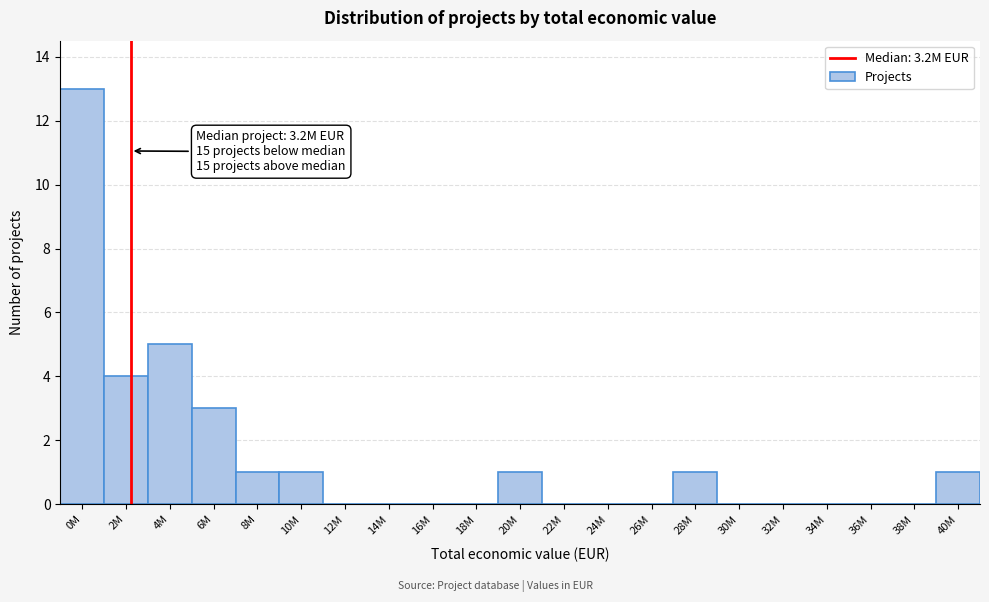

Reading left to right, list all the values displayed in this chart.

0M=13	2M=4	4M=5	6M=3	8M=1	10M=1	12M=0	14M=0	16M=0	18M=0	20M=1	22M=0	24M=0	26M=0	28M=1	30M=0	32M=0	34M=0	36M=0	38M=0	40M=1